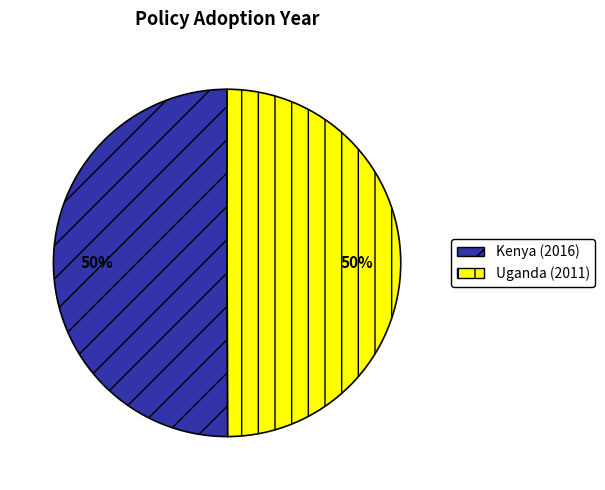

What is the ratio of the value at Uganda (2011) to the value at Kenya (2016)?

1.0